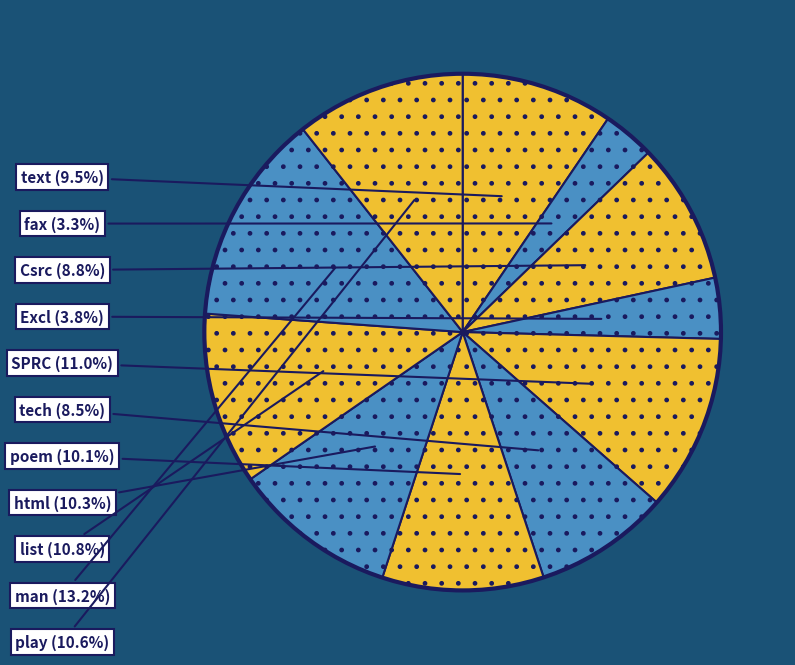

How many segments does this pie chart have?

11